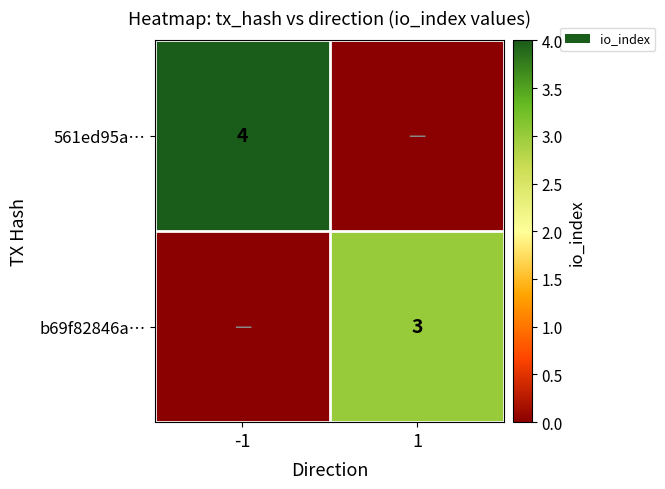

The b69f82846a… series shows 5 at 1. True or false?

False